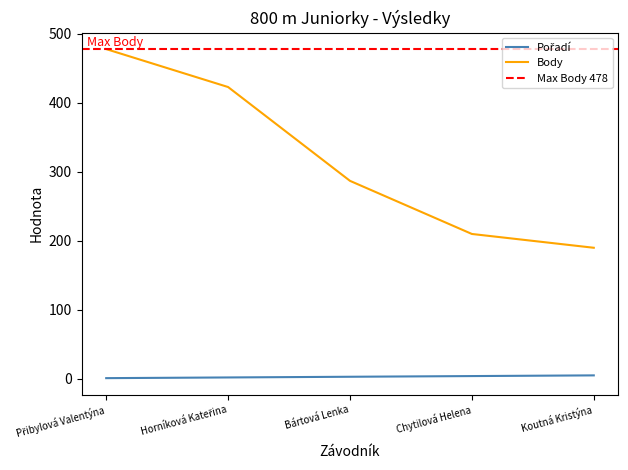

How many data points in Pořadí are less than 3?

2